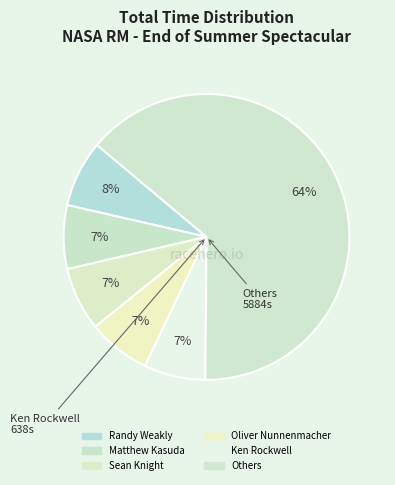

How many slices are in this pie chart?

6